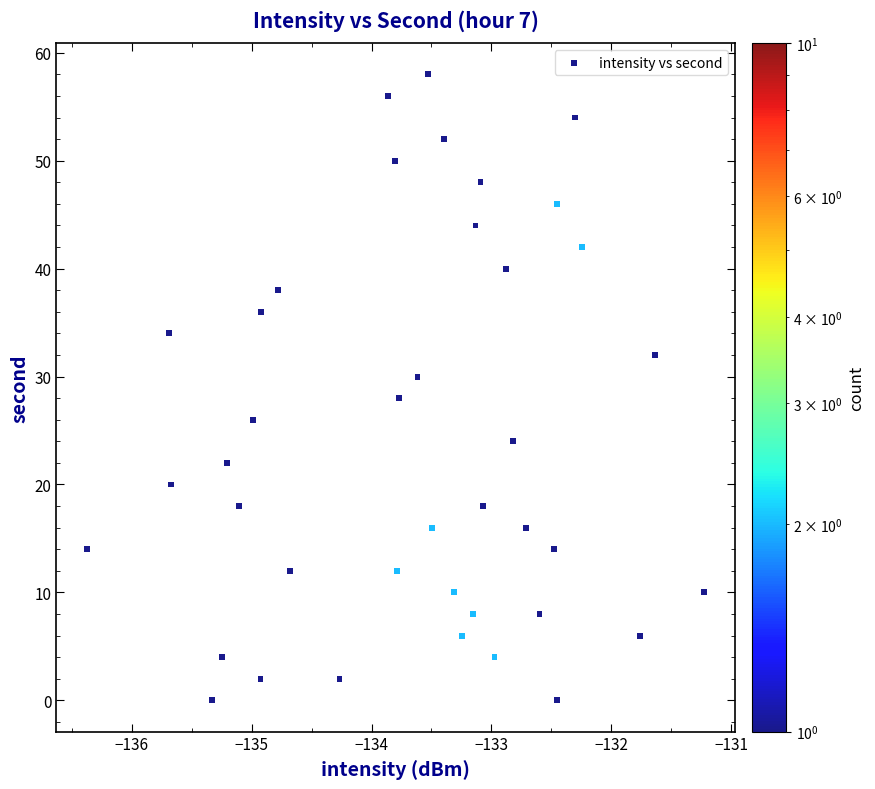

How many data points are displayed?

40